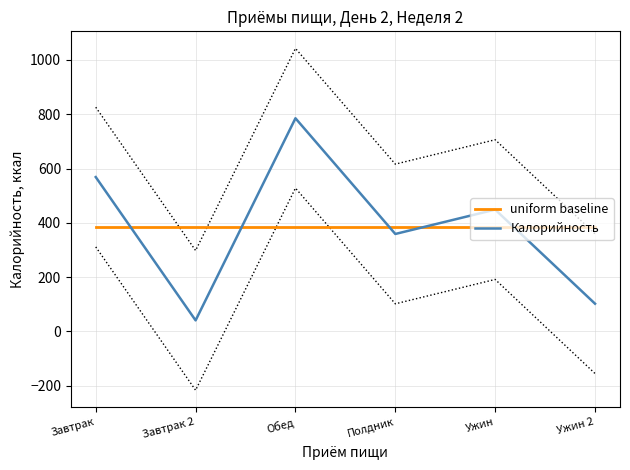

True or false: Калорийность has a value of 358.8 at Полдник.

True